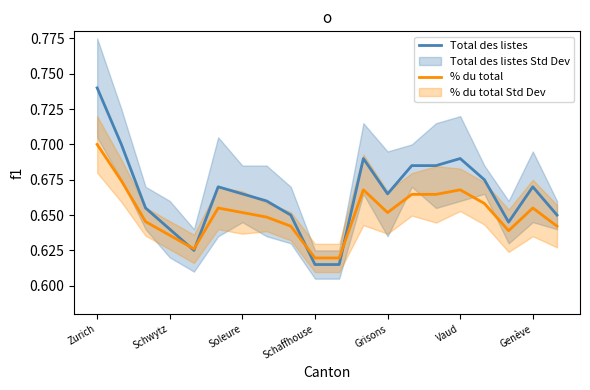

How many interior local peaks does the Total des listes series have?

4